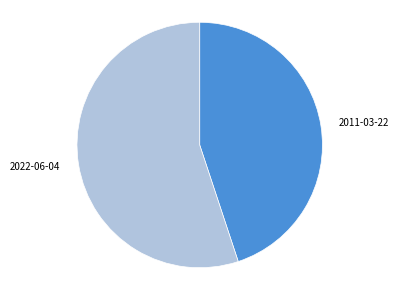

Which category accounts for the majority?

2022-06-04